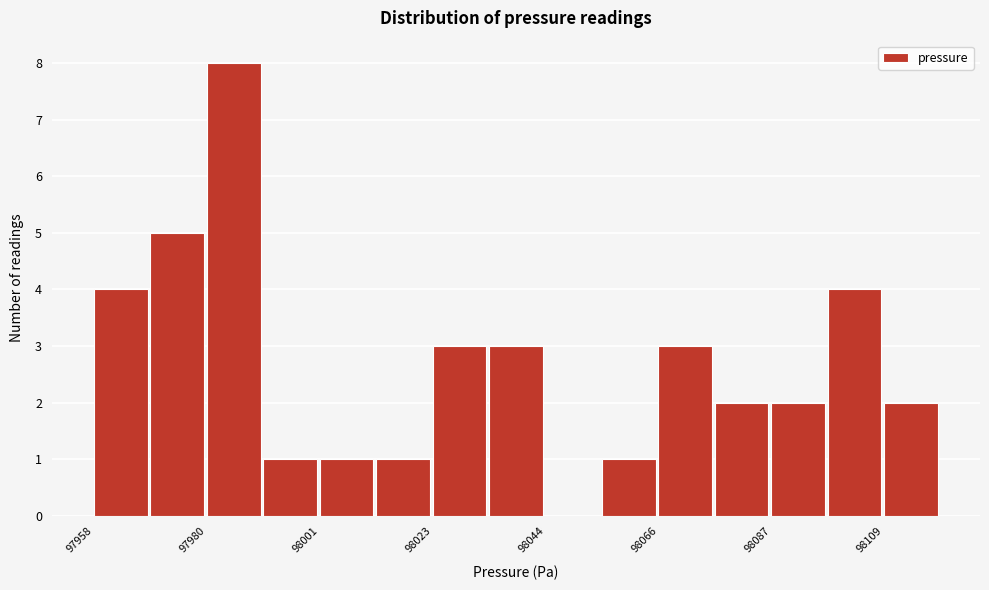

Around what value on the x-axis is the tallest bar? Give the approximate position of its centre, as read against the axis.

97985